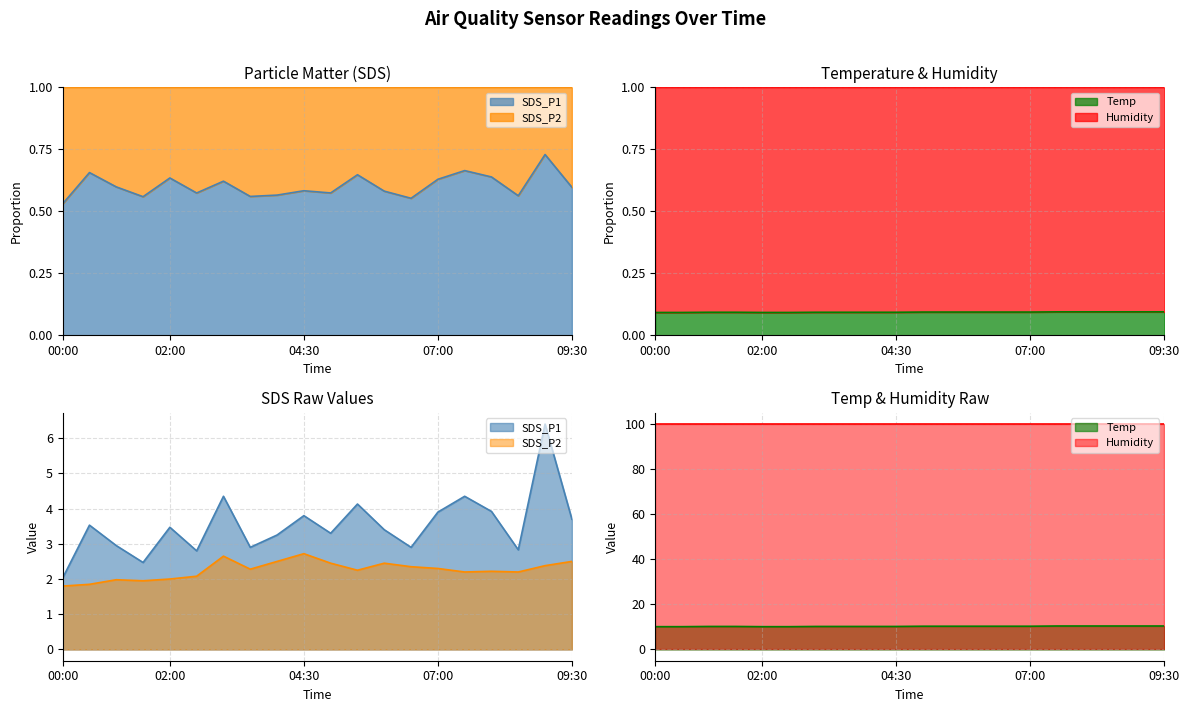

Which series has the largest total across all categories?

Temp